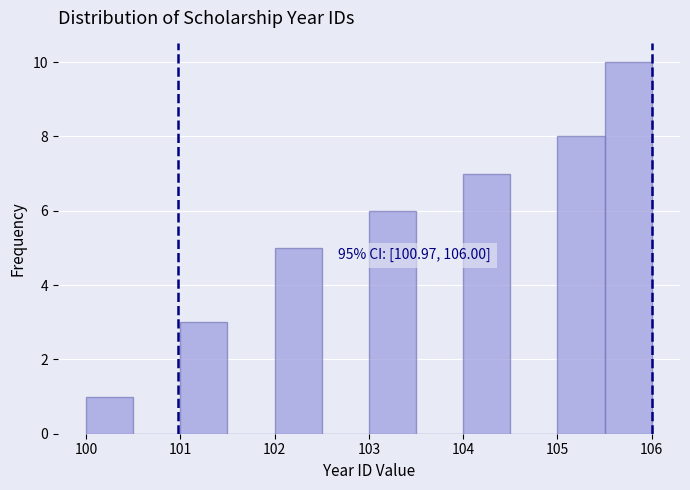

Which range on the x-axis has the tallest bar?

105.5 to 106.0